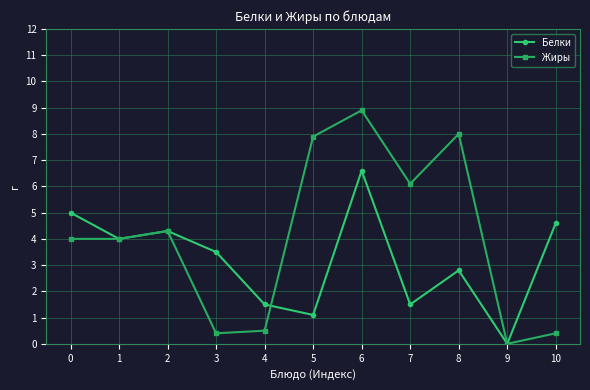

What is the total value across all series at 3?

3.9